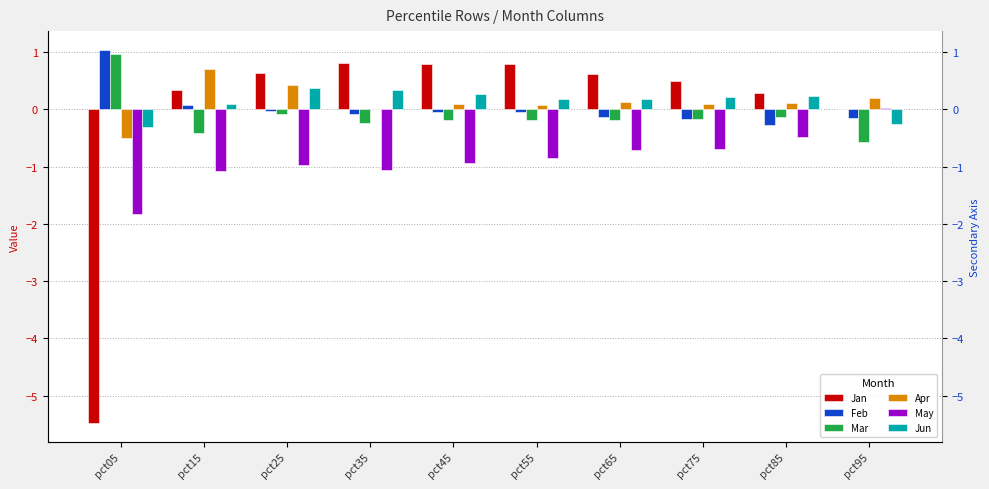

What is the approximate value of Jan at pct45?

0.8